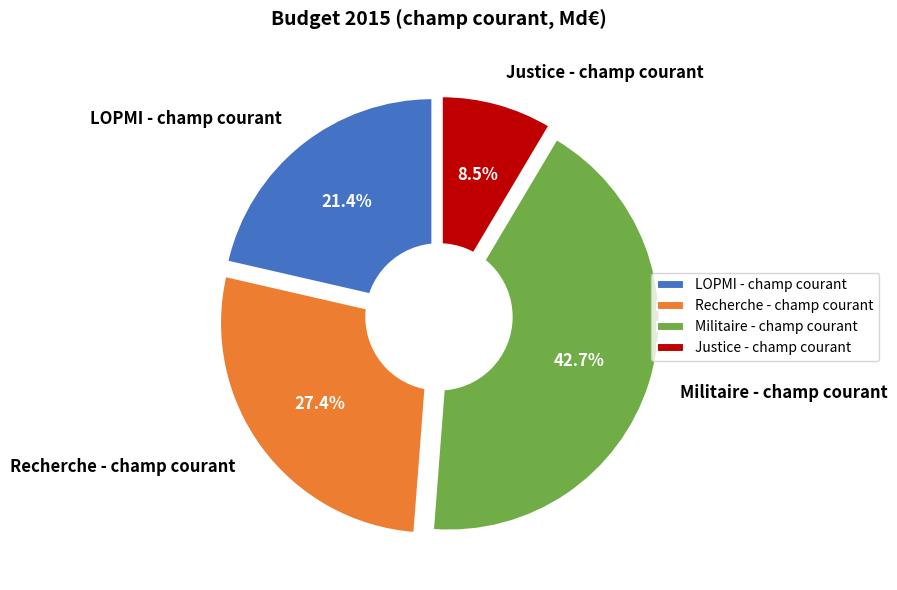

Which has a higher value, Justice - champ courant or LOPMI - champ courant?

LOPMI - champ courant